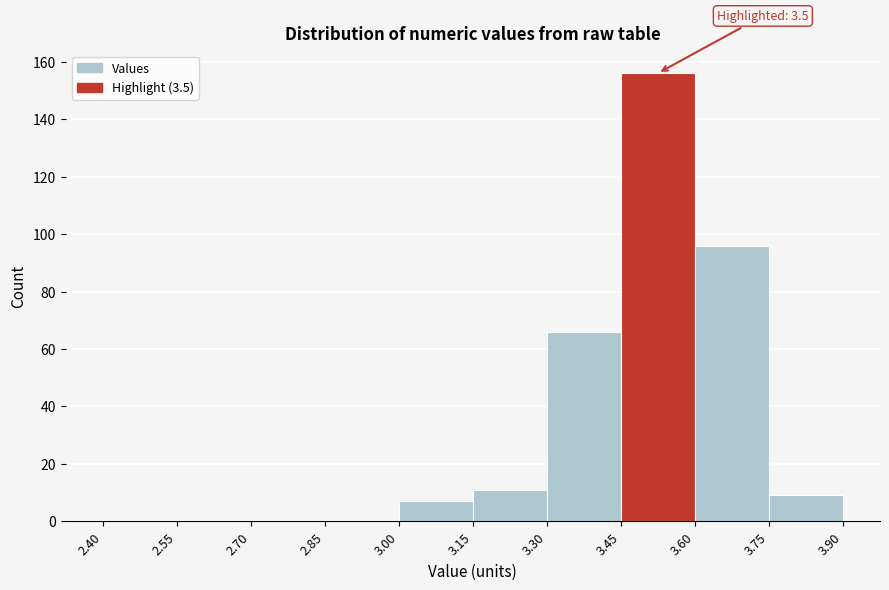

Over which range of the x-axis is the bar tallest?

3.45 to 3.60